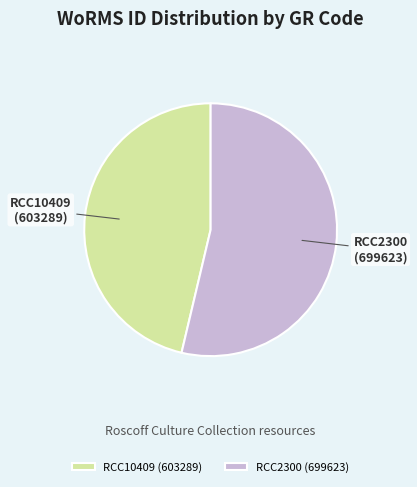

The RCC10409 slice represents 46% of the pie. True or false?

True